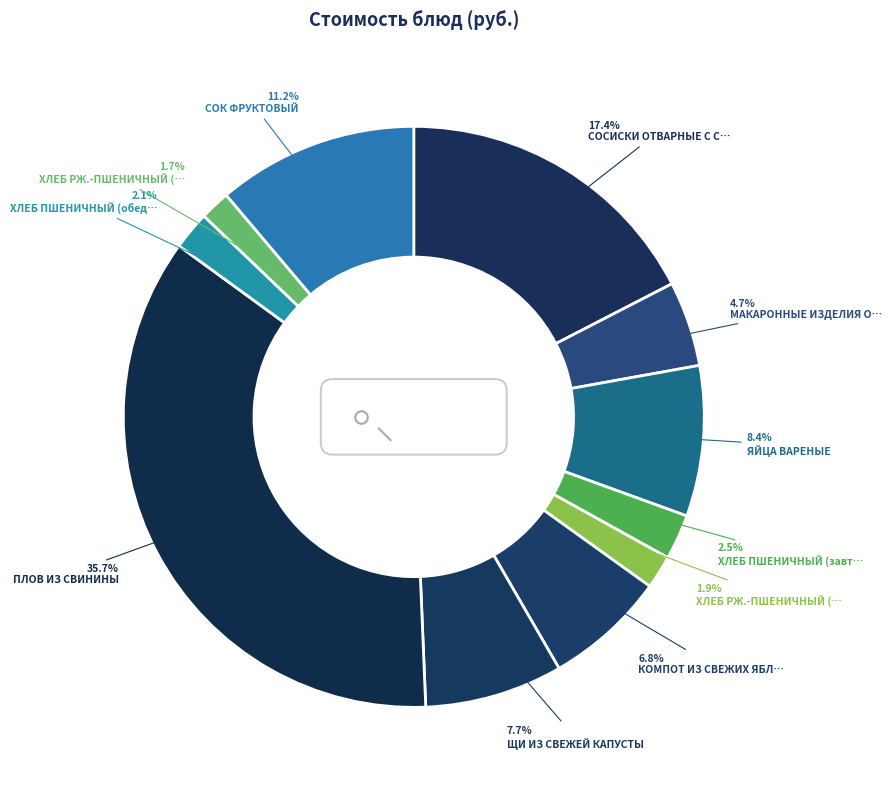

Is it true that МАКАРОННЫЕ ИЗДЕЛИЯ ОТВАРНЫЕ is 5% of the pie?

True